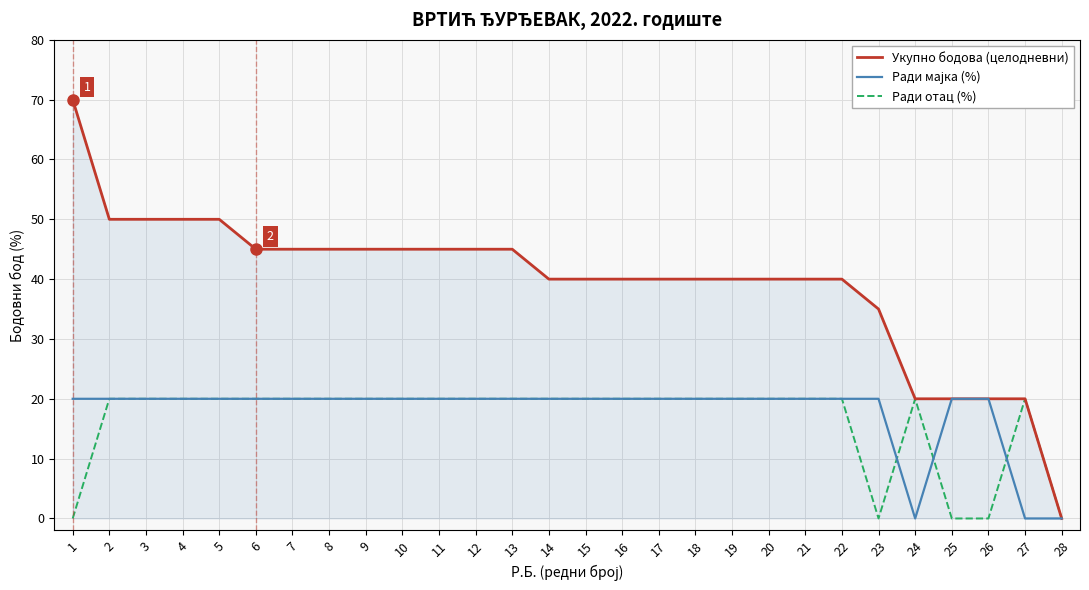

Which series has the largest total across all categories?

Укупно бодова (целодневни)